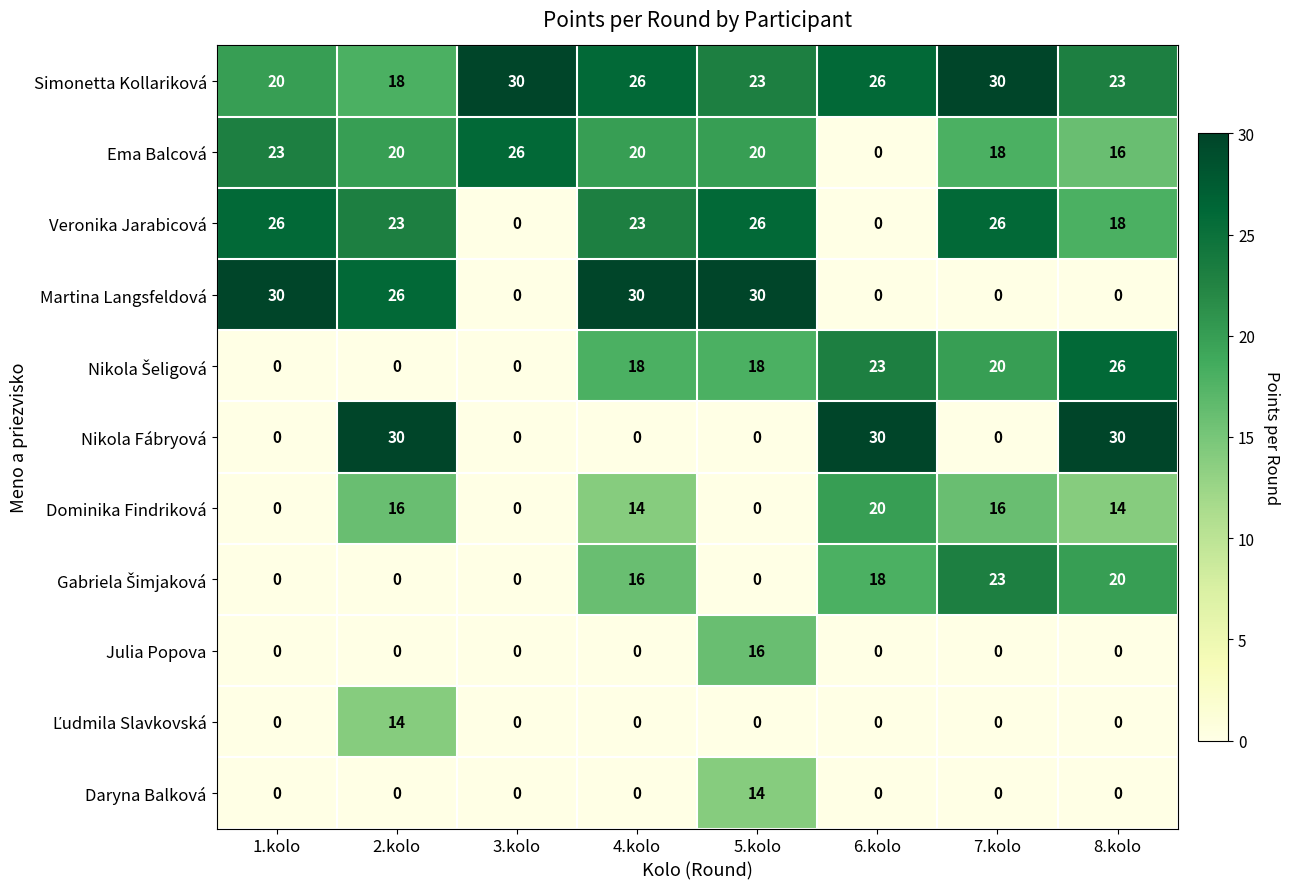

What is the approximate value of Simonetta Kollariková at 8.kolo?

23